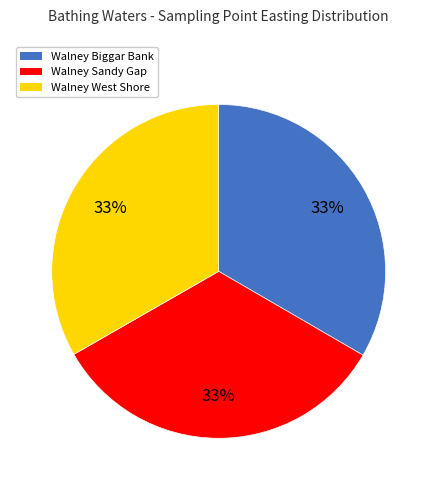

Count the number of slices in the pie.

3